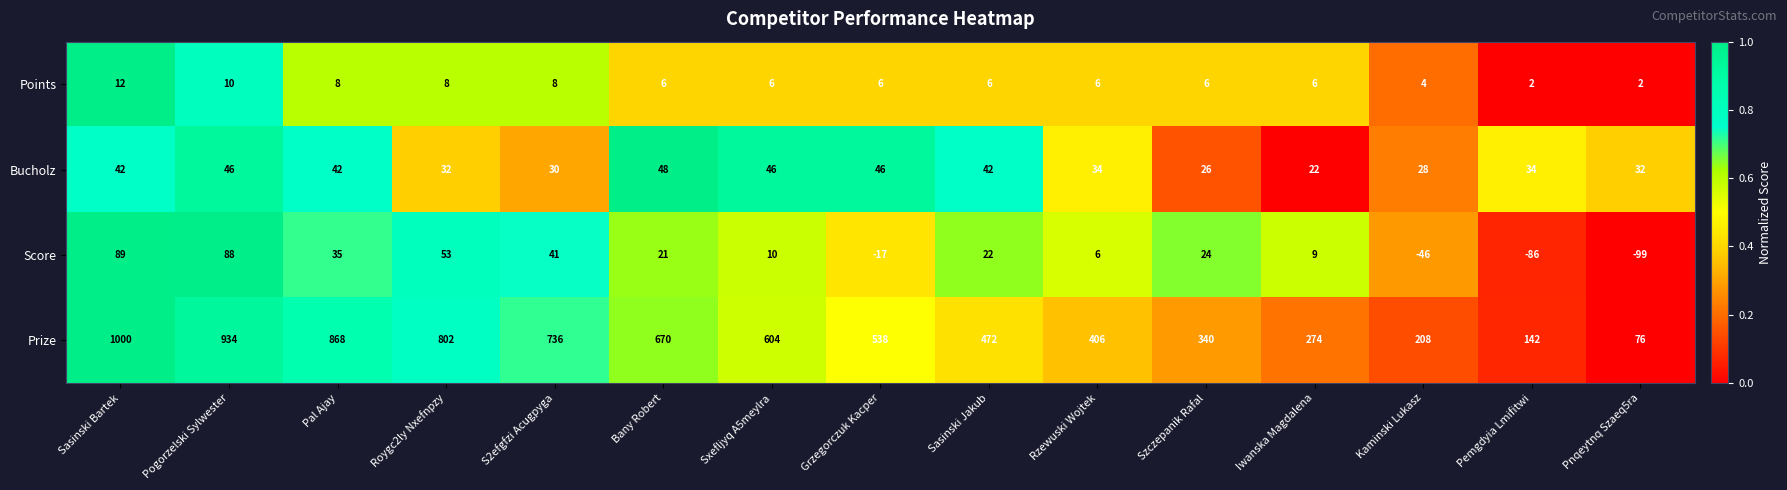

Is it true that Score equals -86 at Pemgdyia Lmifitwi?

True